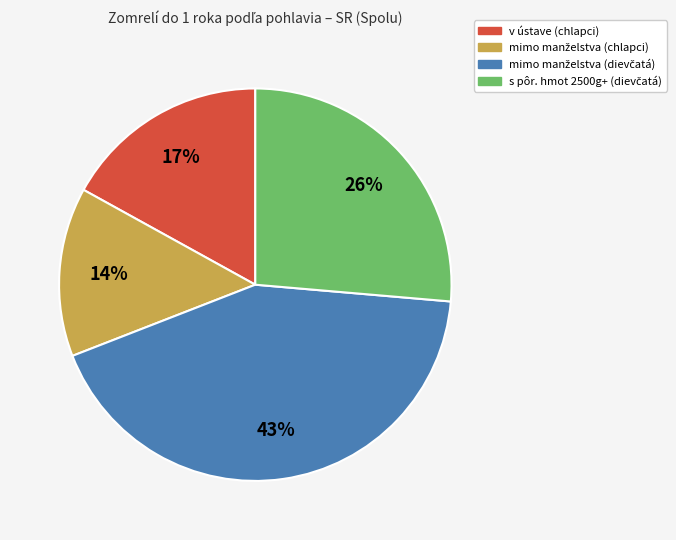

Is there a majority slice in this chart?

No